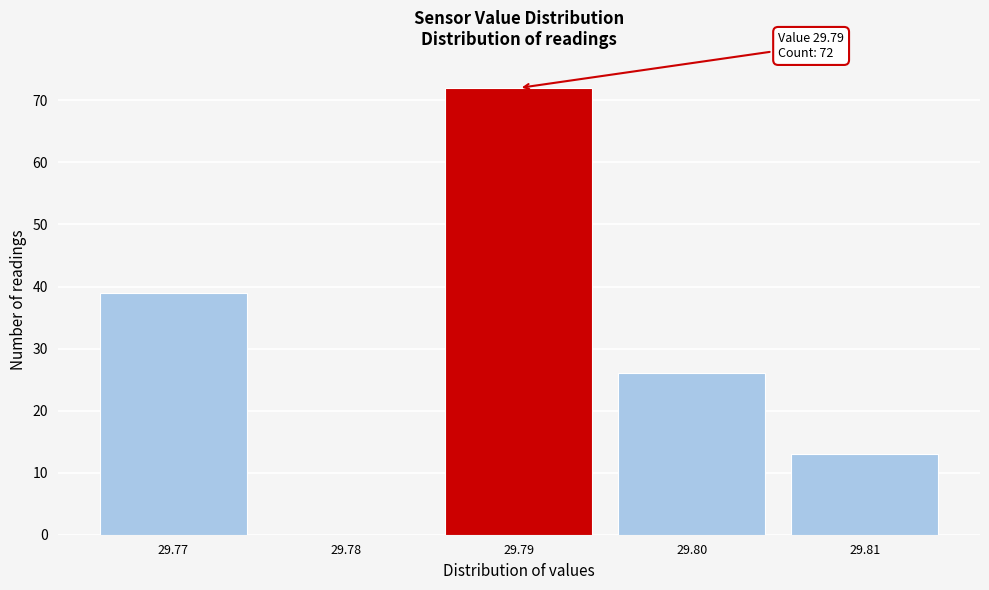

Reading left to right, list all the values displayed in this chart.

29.77=39	29.78=0	29.79=72	29.80=26	29.81=13